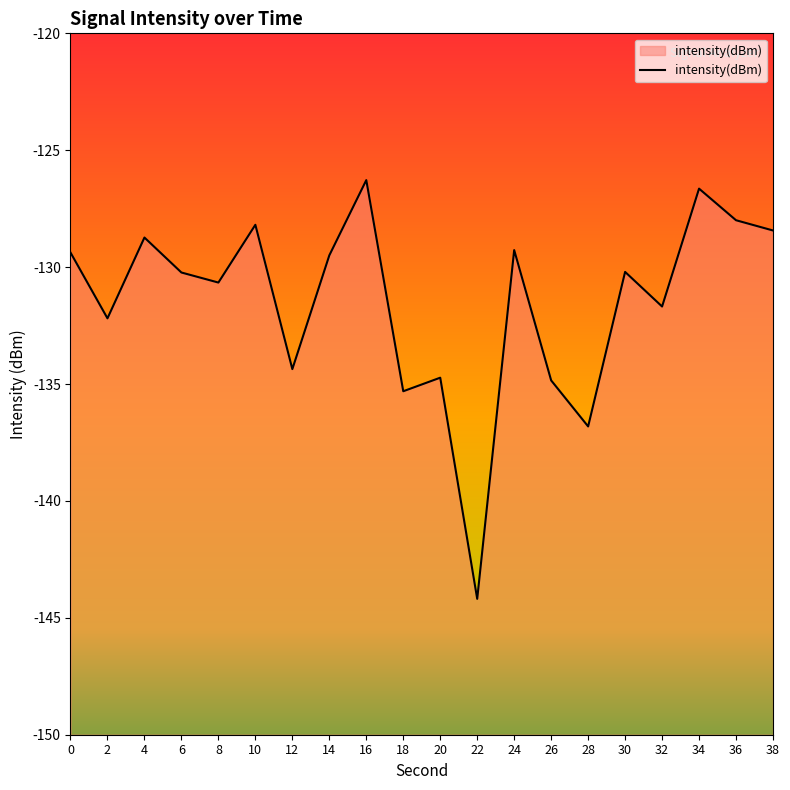

Which label corresponds to the largest value in the chart?

16